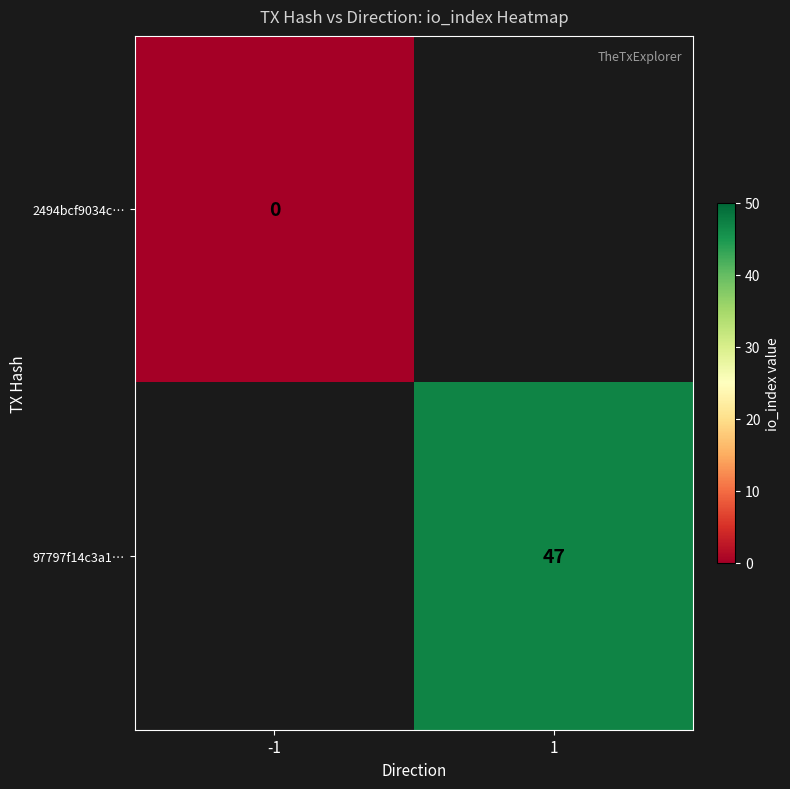

Is the value of 2494bcf9034c… at -1 greater than the value of 97797f14c3a1… at 1?

No